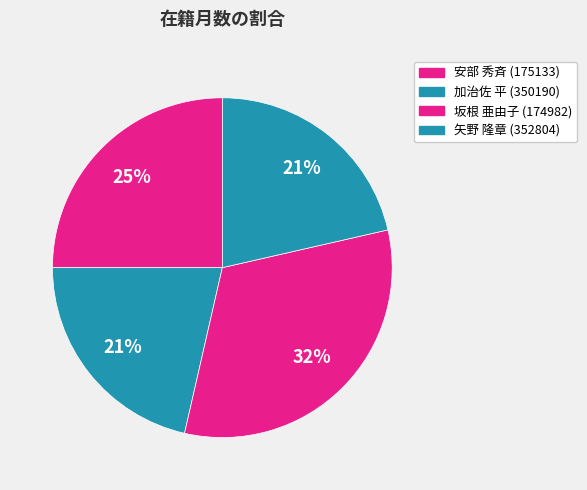

Rank the categories by value from lowest to highest.

加治佐 平 (350190), 矢野 隆章 (352804), 安部 秀斉 (175133), 坂根 亜由子 (174982)